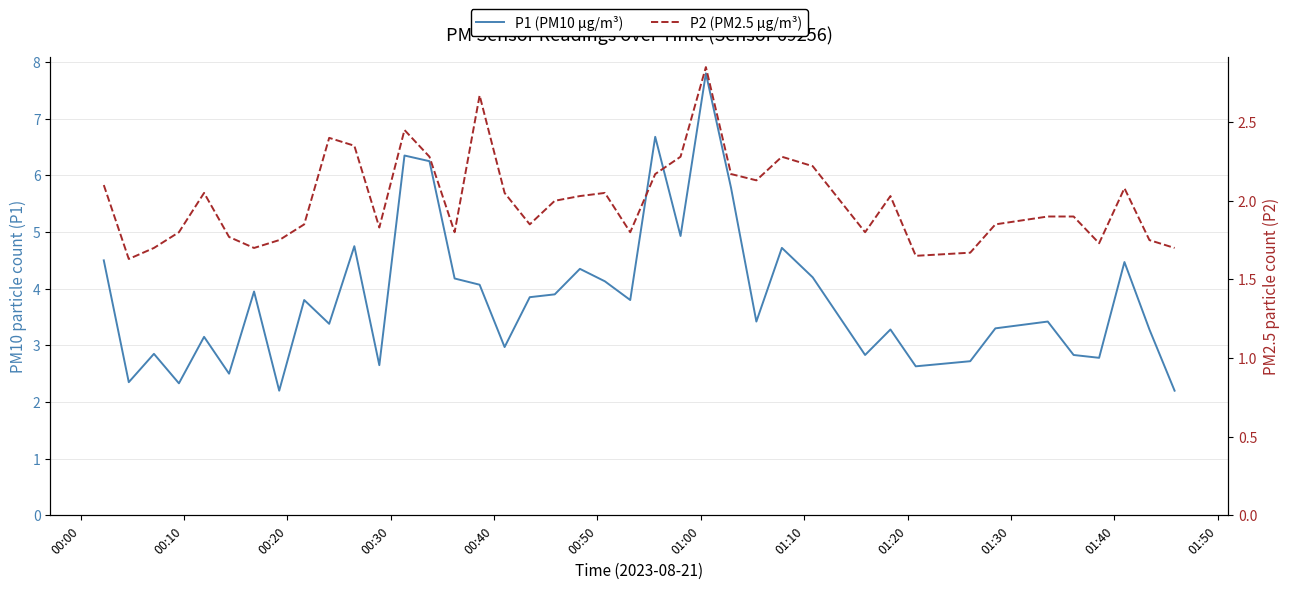

Reading right to left, transcribe all the data shown in this chart.

P1 (PM10 µg/m³): 2.2	3.3	4.5	2.8	2.8	3.4	3.3	2.7	2.6	3.3	2.8	4.2	4.7	3.4	5.8	7.8	4.9	6.7	3.8	4.1	4.3	3.9	3.9	3.0	4.1	4.2	6.2	6.3	2.6	4.8	3.4	3.8	2.2	4.0	2.5	3.1	2.3	2.9	2.4	4.5
P2 (PM2.5 µg/m³): 1.7	1.8	2.1	1.7	1.9	1.9	1.9	1.7	1.6	2.0	1.8	2.2	2.3	2.1	2.2	2.9	2.3	2.2	1.8	2.0	2.0	2.0	1.9	2.0	2.7	1.8	2.3	2.5	1.8	2.4	2.4	1.9	1.8	1.7	1.8	2.0	1.8	1.7	1.6	2.1